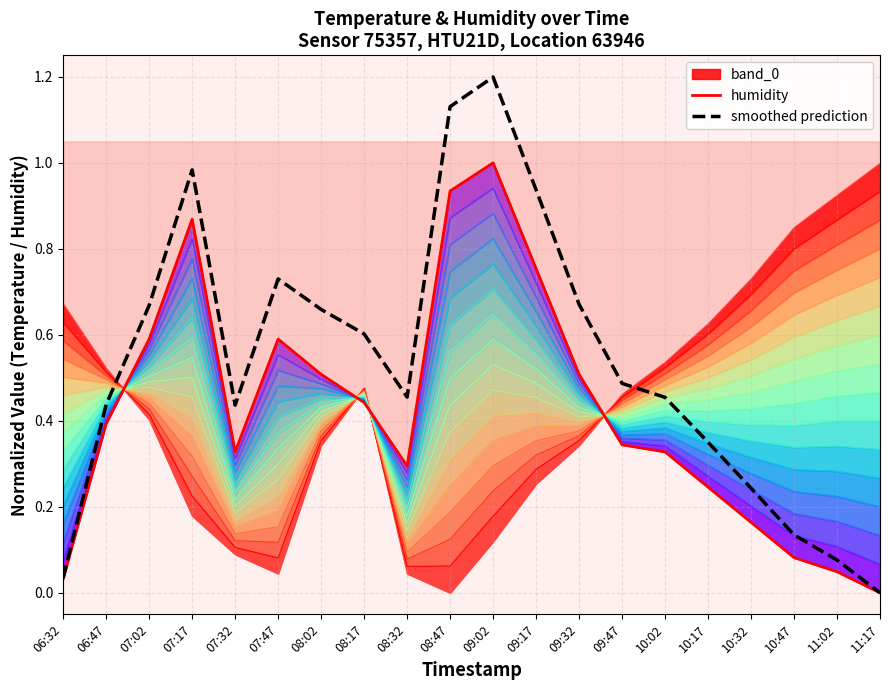

What is the maximum value for humidity?

1.0